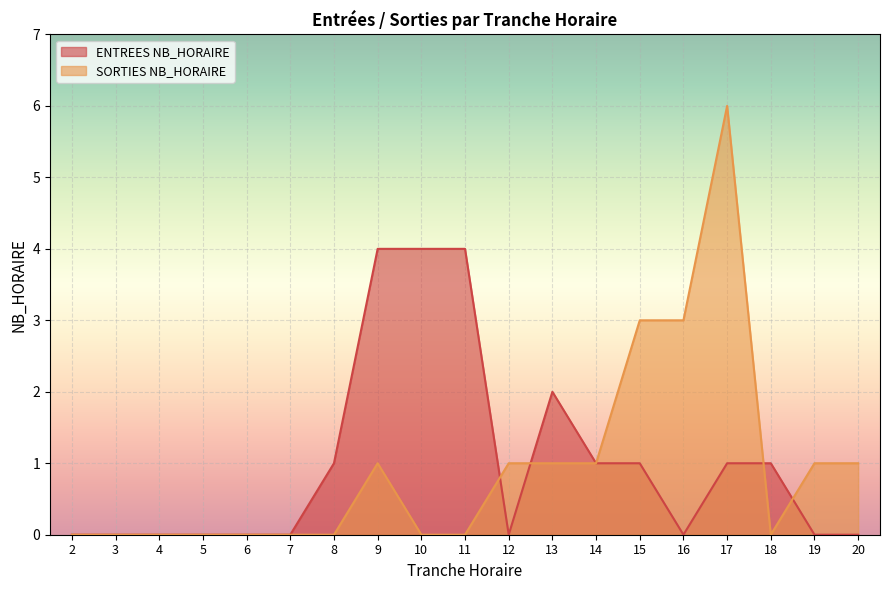

Between which two adjacent categories do ENTREES NB_HORAIRE and SORTIES NB_HORAIRE first intersect?

11 and 12